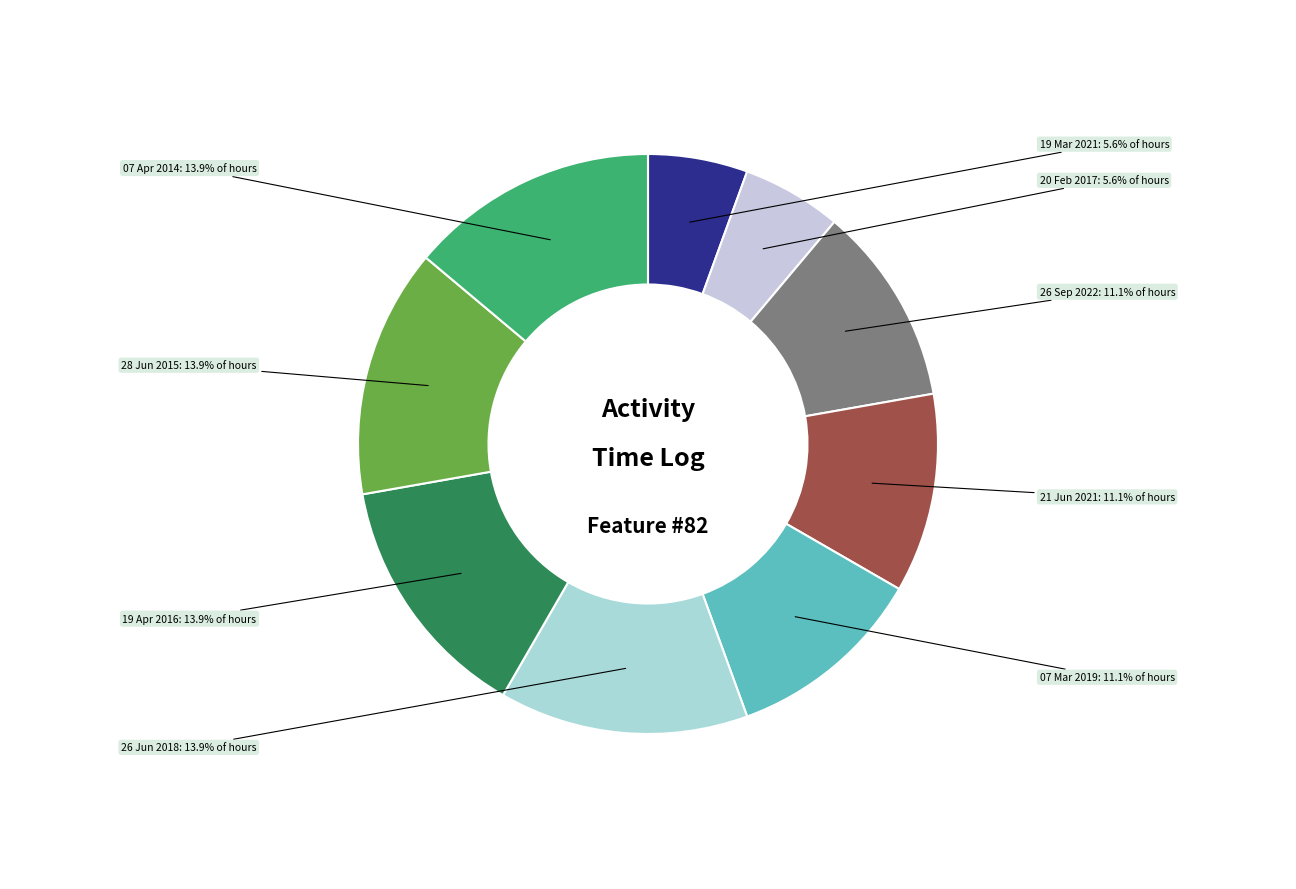

Between 26 Sep 2022 and 19 Mar 2021, which is larger?

26 Sep 2022